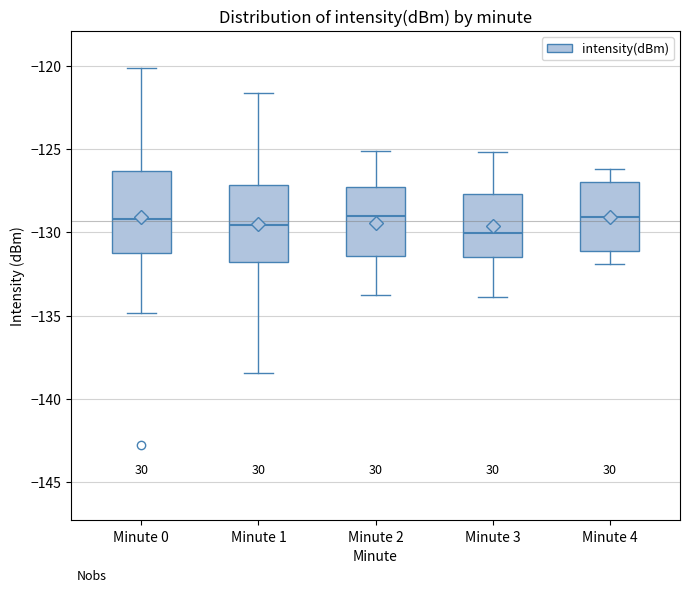

Reading left to right, transcribe this box plot: for each box, give where its median line is, the range the box spans, and where its two whiskers end, as read against the y-axis. The values are not printed on the chart, so give them approximately, as read against the axis.

Minute 0: median -129.0, box -131.5 to -126.5, whiskers -135.0 to -120.0
Minute 1: median -129.5, box -132.0 to -127.0, whiskers -138.5 to -121.5
Minute 2: median -129.0, box -131.5 to -127.5, whiskers -134.0 to -125.0
Minute 3: median -130.0, box -131.5 to -127.5, whiskers -134.0 to -125.0
Minute 4: median -129.0, box -131.0 to -127.0, whiskers -132.0 to -126.0